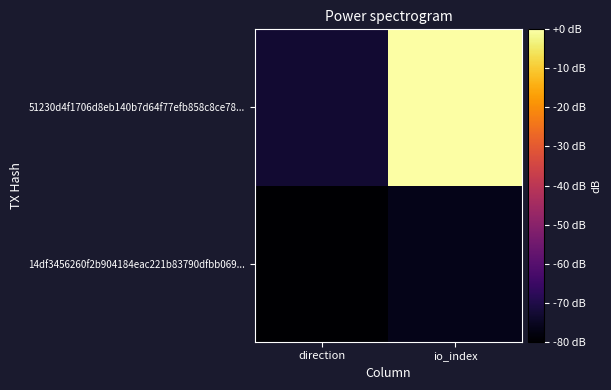

Reading left to right, what are all the values shown in this chart?

14df3456260f2b904184eac221b83790dfbb069...: direction=-80.0	io_index=-76.5
51230d4f1706d8eb140b7d64f77efb858c8ce78...: direction=-73.0	io_index=0.0